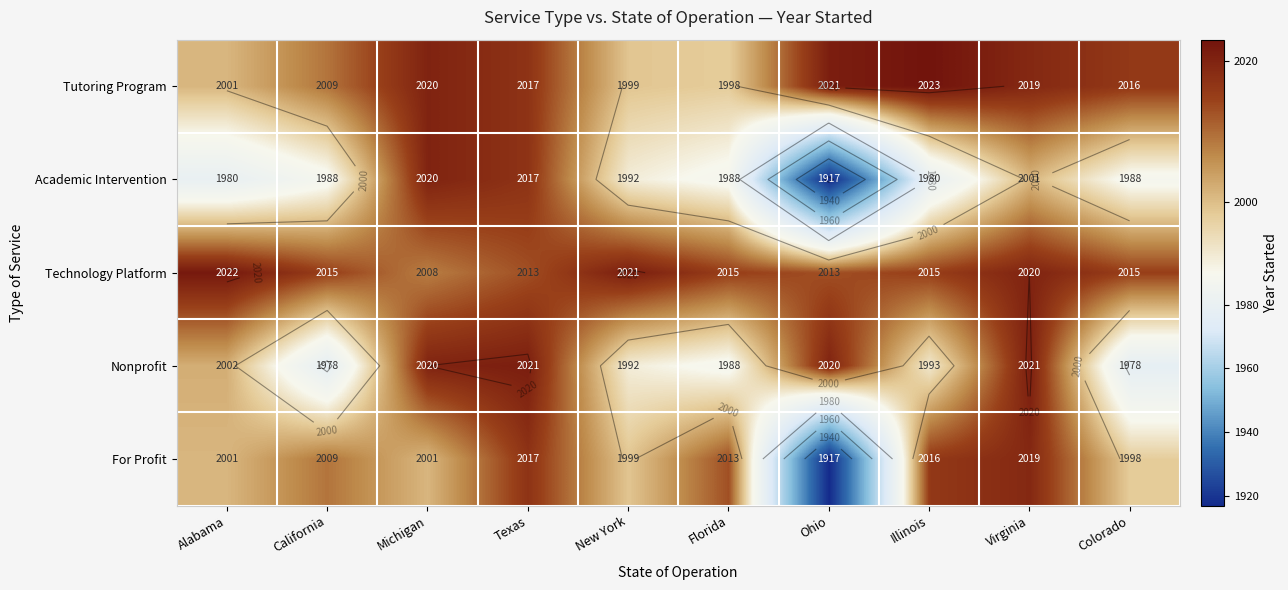

How many data points in Tutoring Program are above 2017?

4